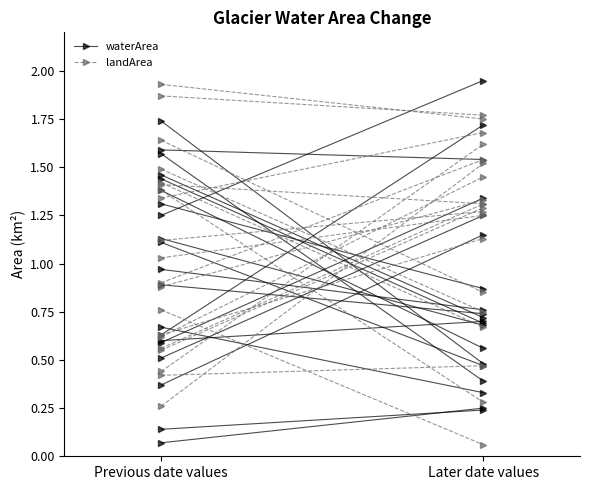

At which category is the sum across all series the highest?

Later date values